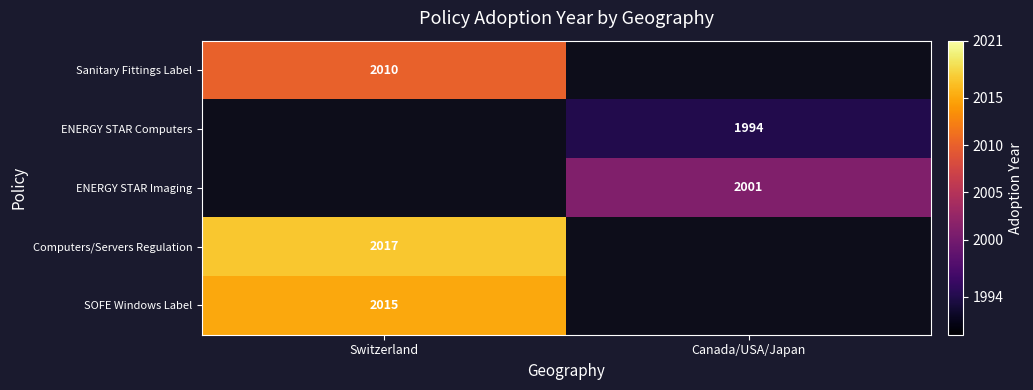

Is it true that Sanitary Fittings Label equals 2010 at Switzerland?

True